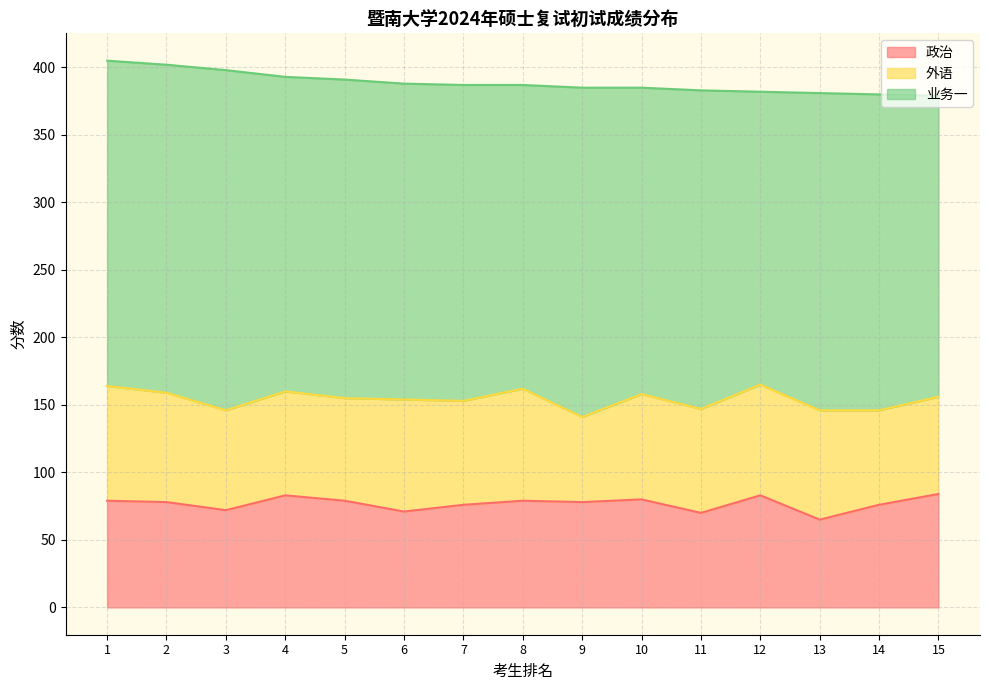

Rank the series at 9 from highest to lowest value.

业务一, 政治, 外语